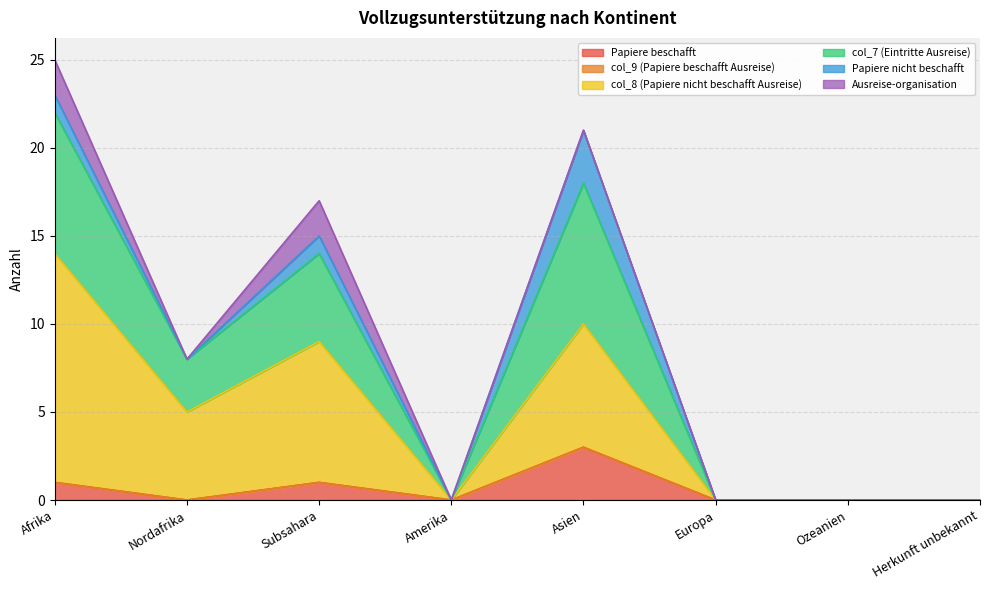

At how many categories does at least one series exceed 14?

3